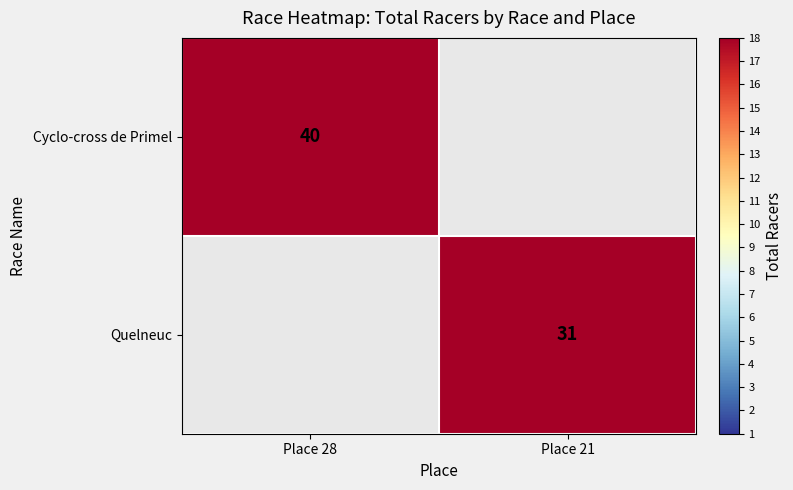

The value of Quelneuc at Place 21 is 18. True or false?

False